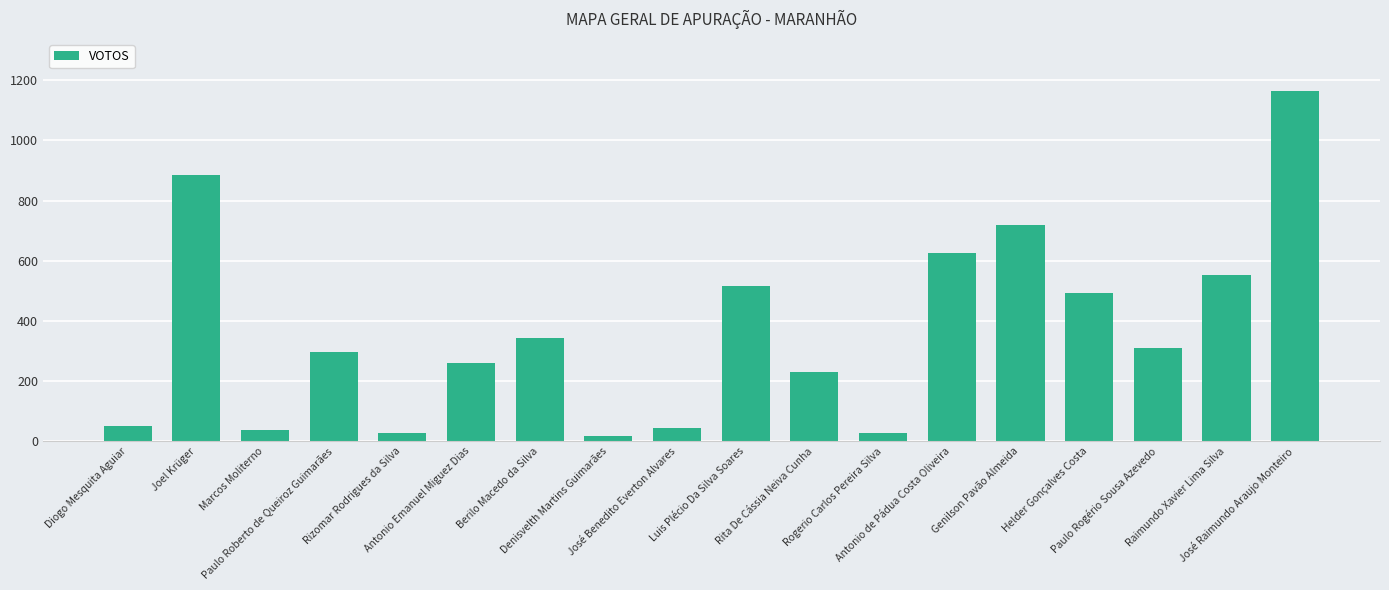

What is the sum of all values?

6592